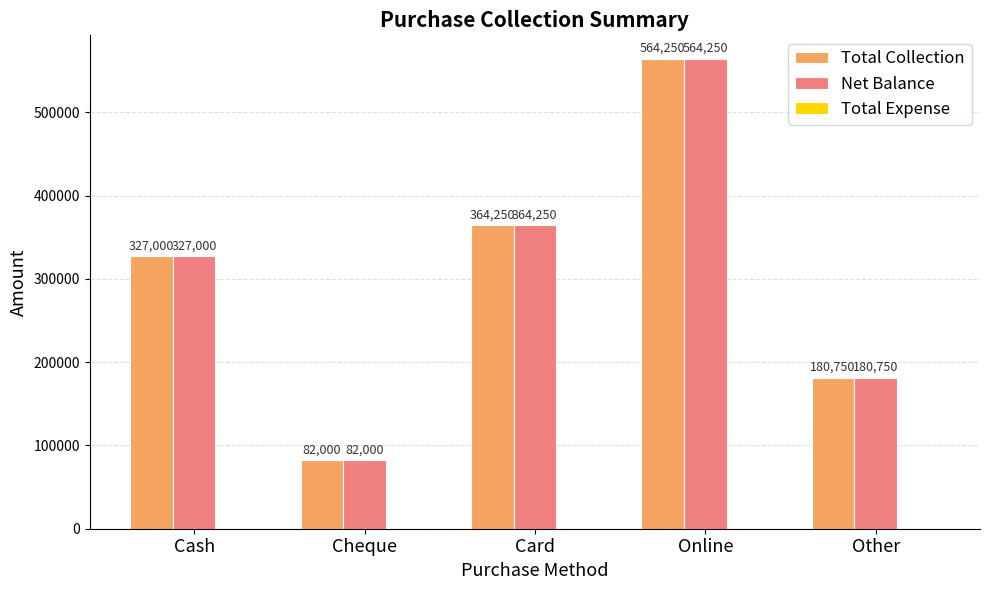

What is the spread (max minus min) of values at Cash?

0